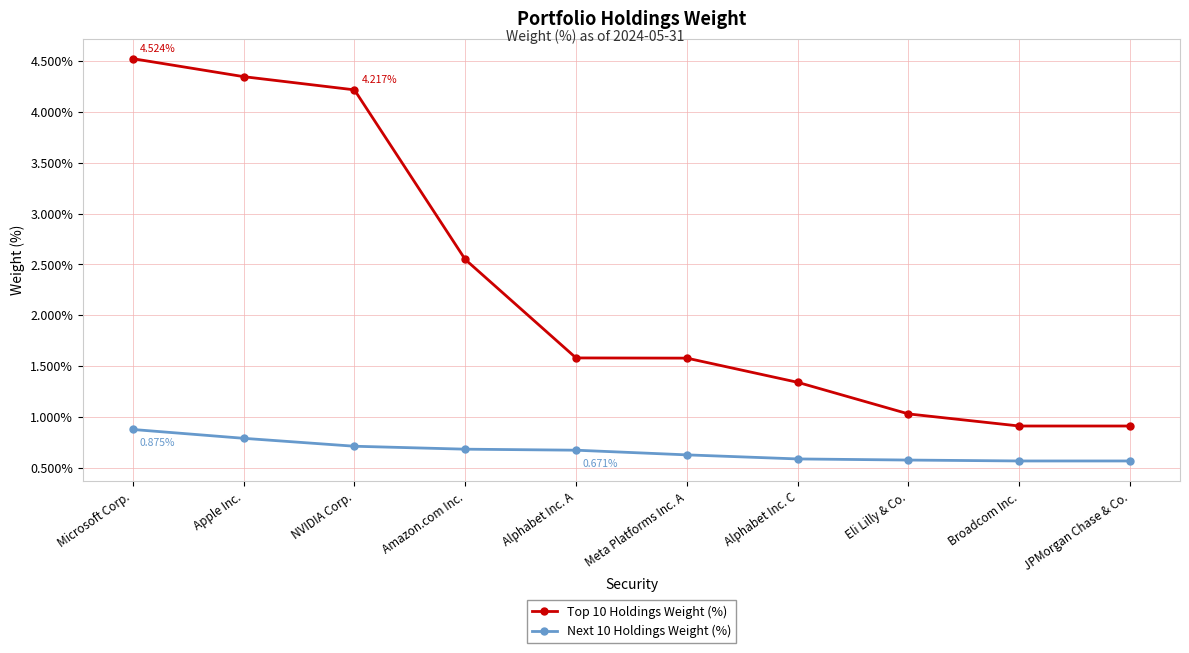

What is the label of the 2nd point from the left?

Apple Inc.